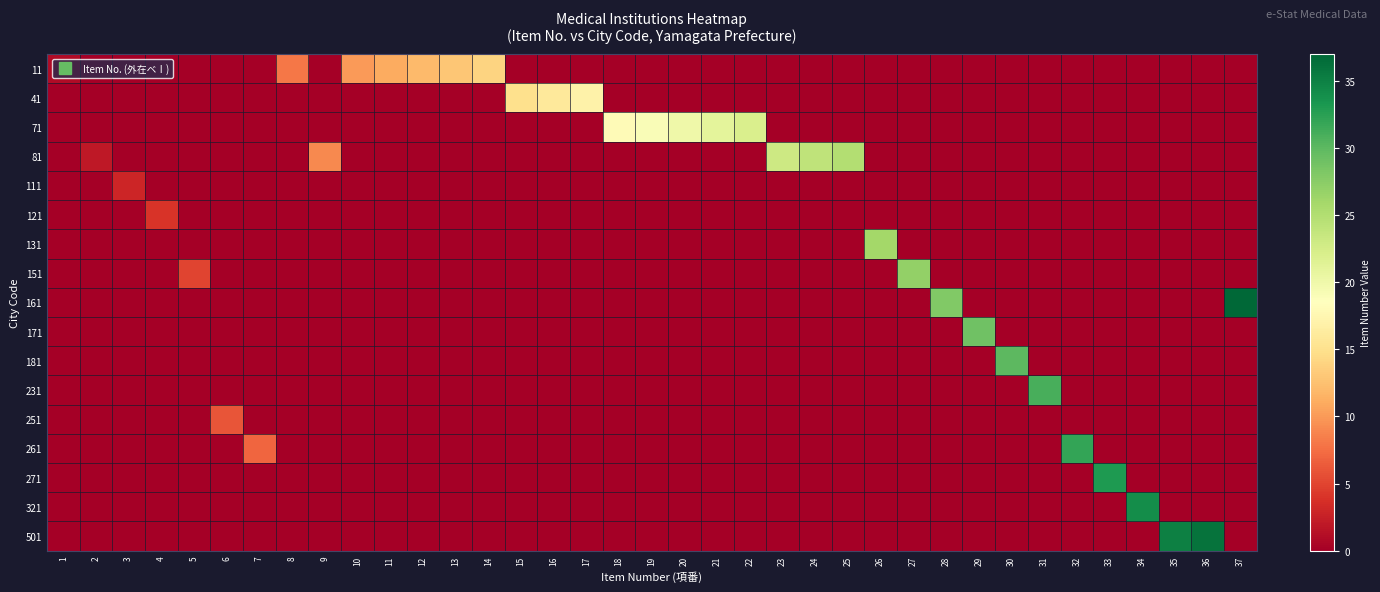

Rank the series by their maximum value, from highest to lowest.

row_8, row_16, row_15, row_14, row_13, row_11, row_10, row_9, row_7, row_6, row_3, row_2, row_1, row_0, row_12, row_5, row_4